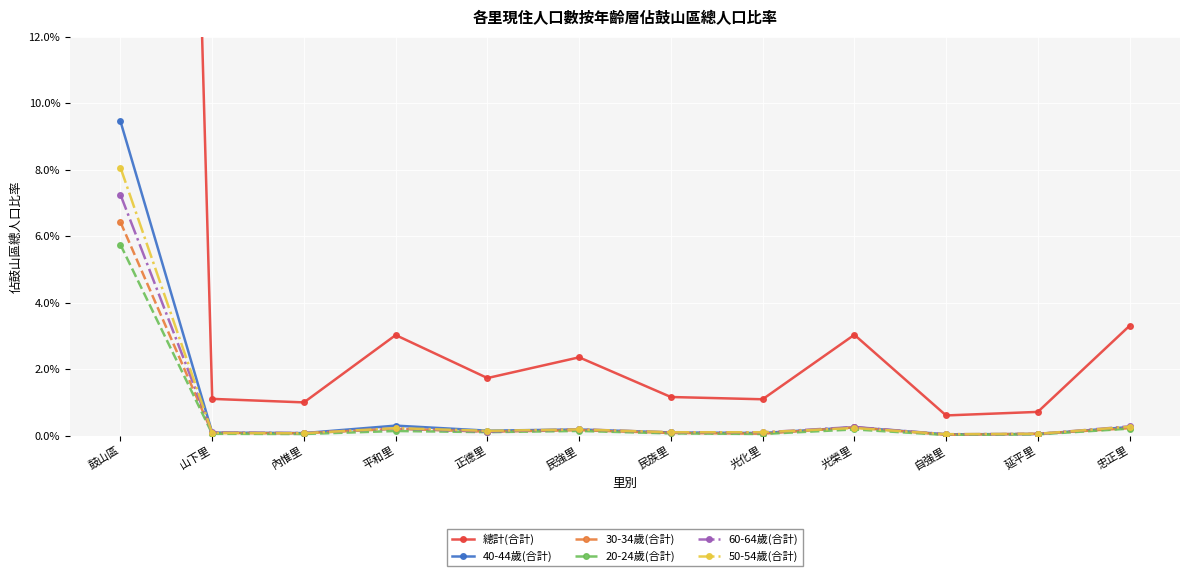

What is the difference between the 30-34歲(合計) values at 鼓山區 and 光榮里?

6.2